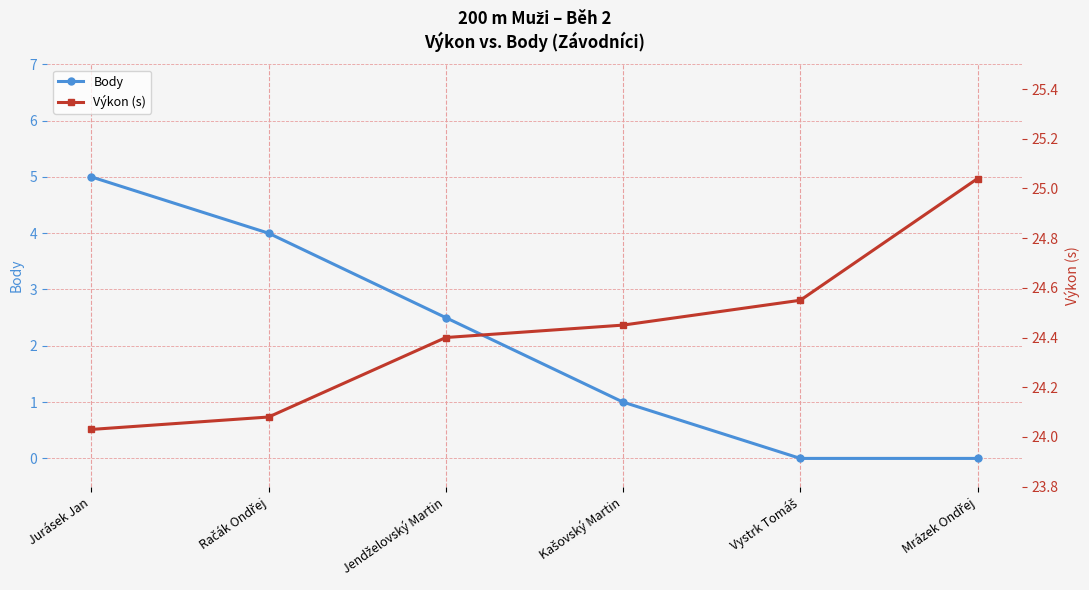

What is the value of the Výkon (s) point at the 5th from the left?

24.6